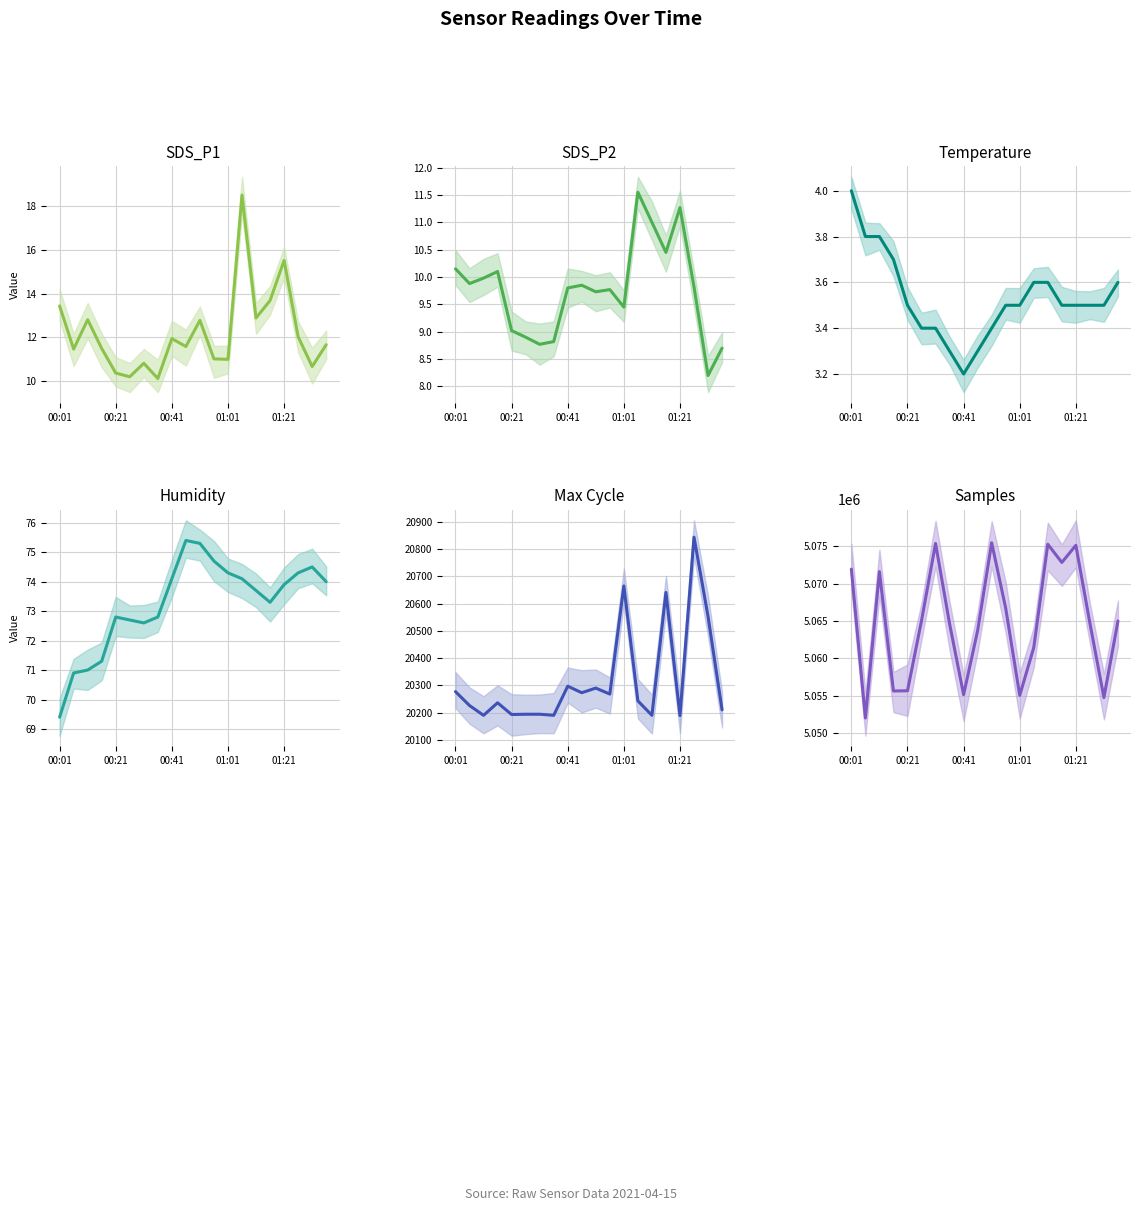

How many interior local valleys does the SDS_P1 series have?

7